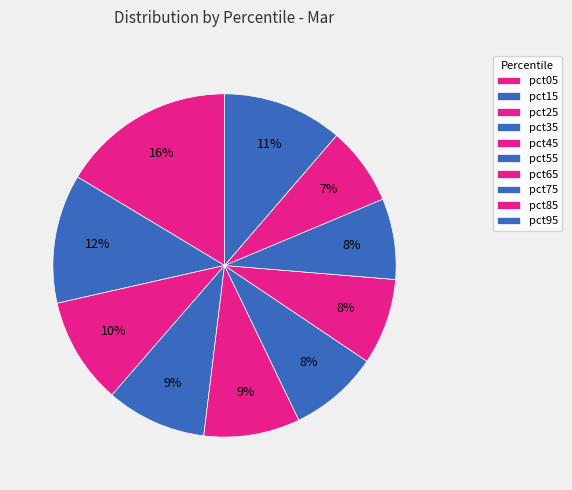

Between pct65 and pct05, which is larger?

pct05